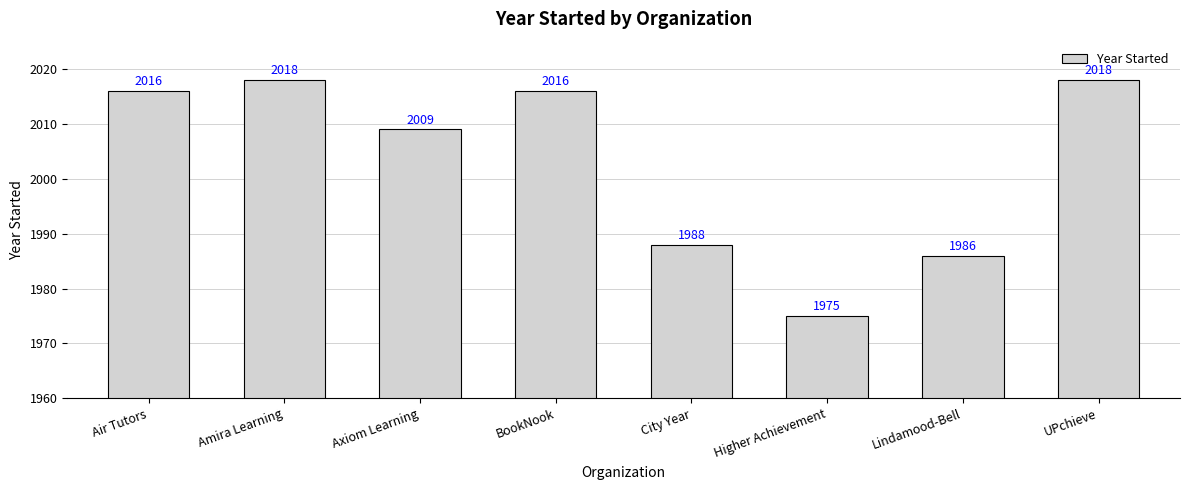

What is the greatest value displayed?

2018